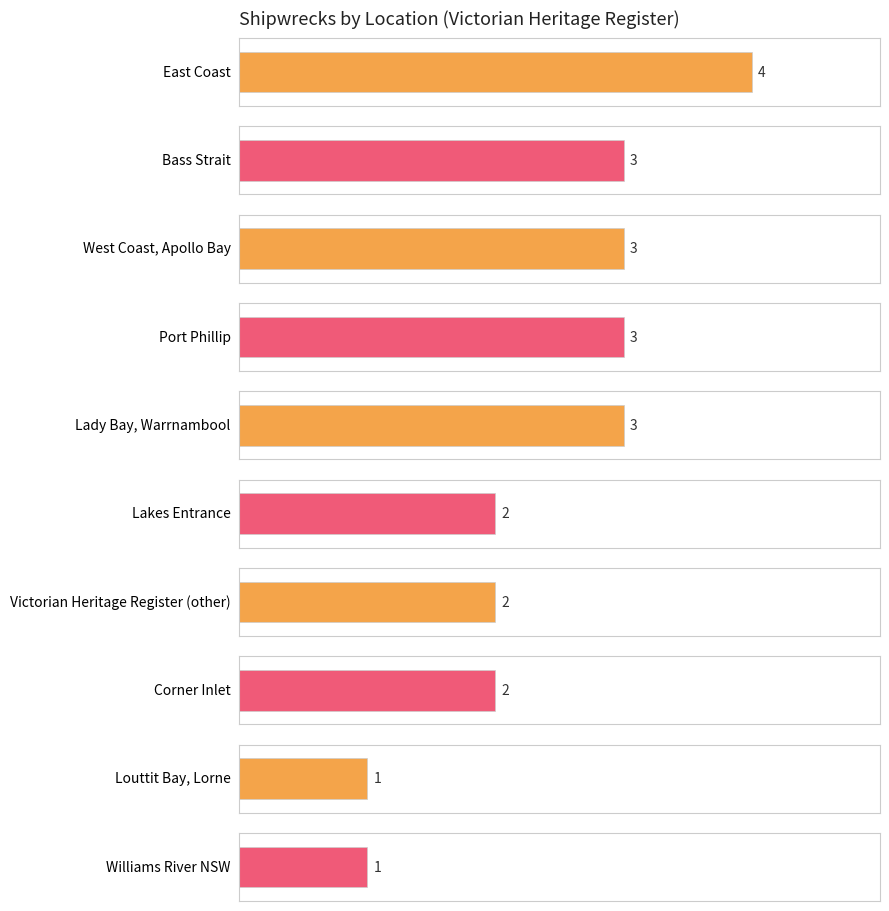

Where does the data first go above 3?

East Coast